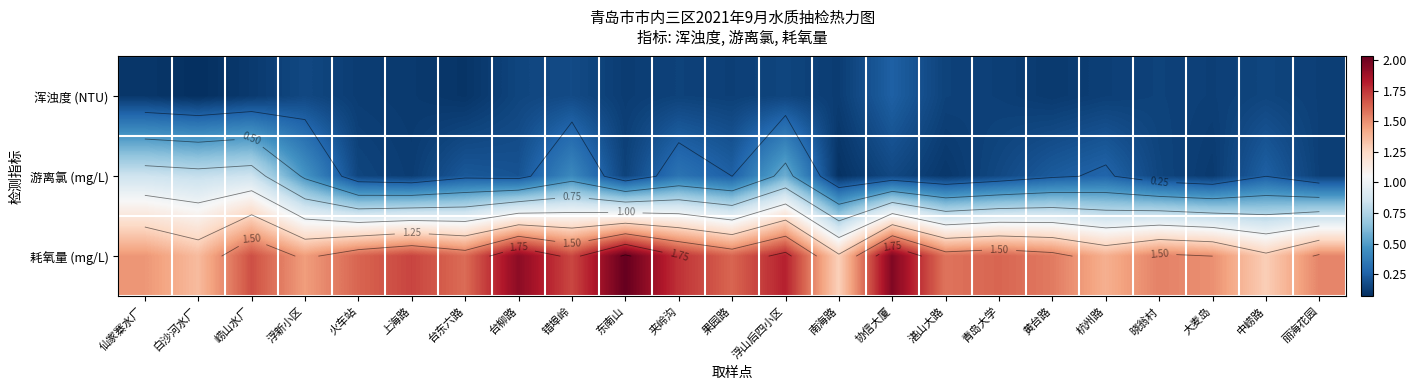

The 耗氧量 (mg/L) series shows 1.5 at 丽海花园. True or false?

True